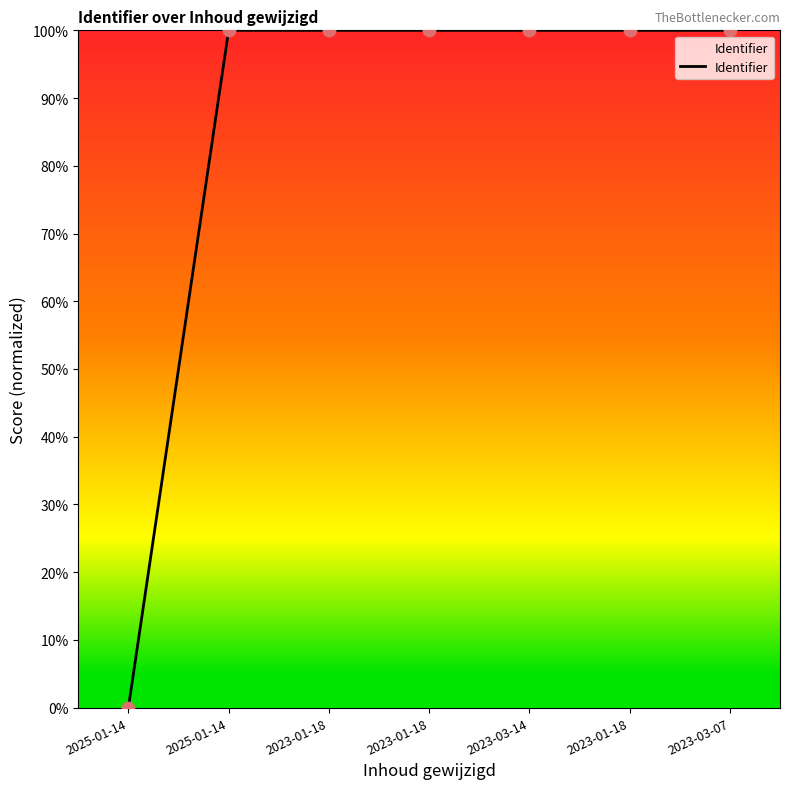

How many lines are shown in the chart?

1